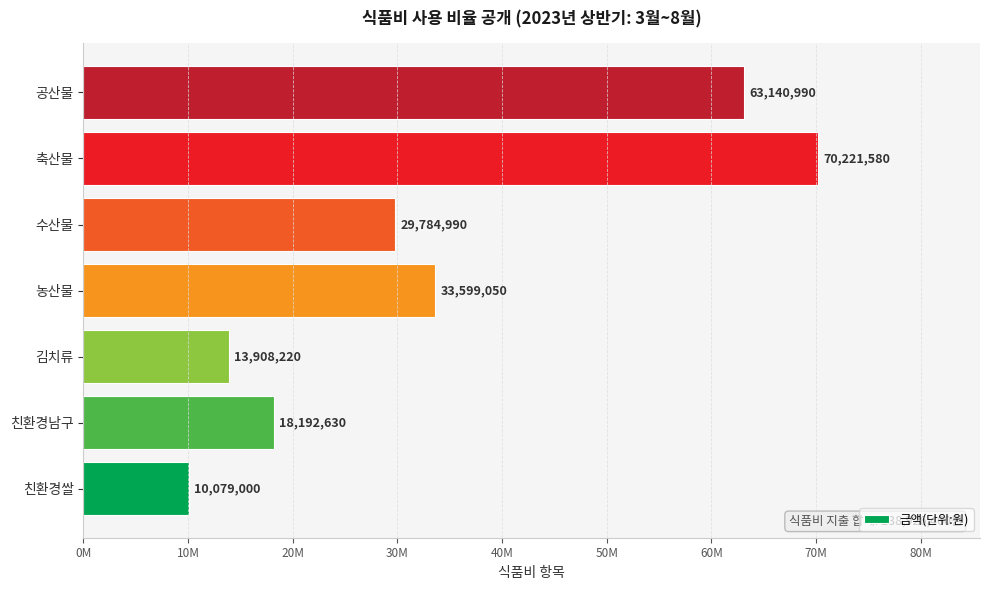

Does the chart contain any negative values?

No